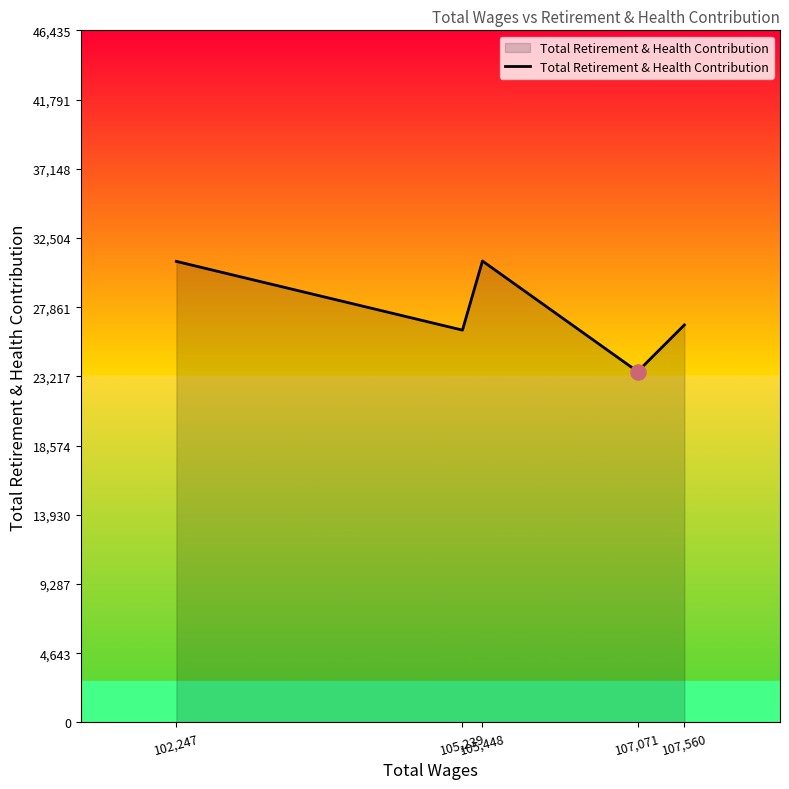

What is the ratio of the value at 105,239 to the value at 102,247?

0.9